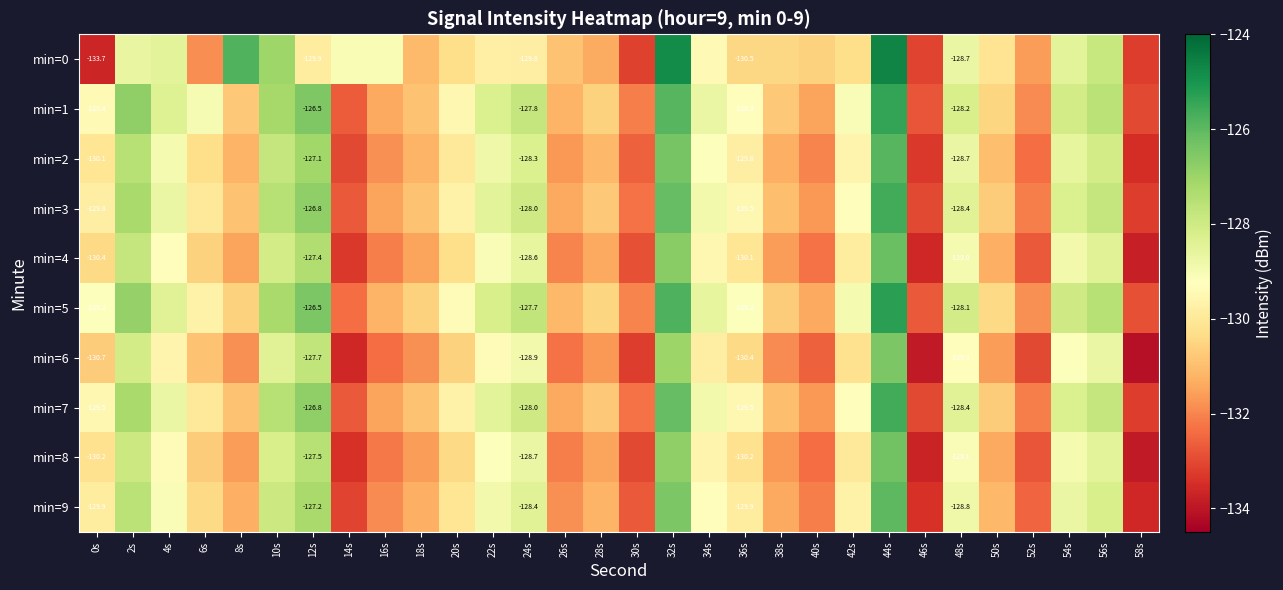

At how many categories does at least one series exceed -125?

2